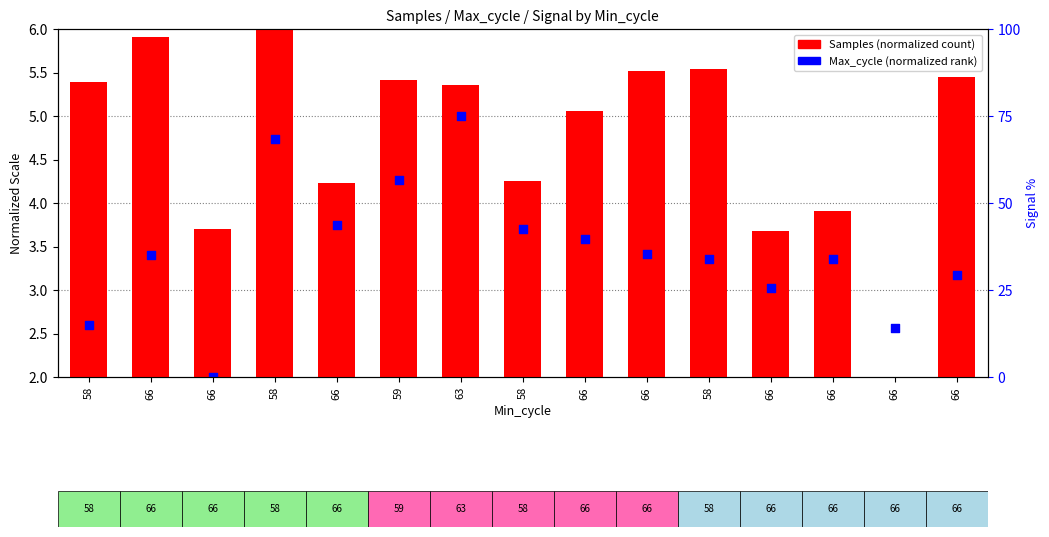

Which series has the widest spread of Y values?

Samples (normalized)